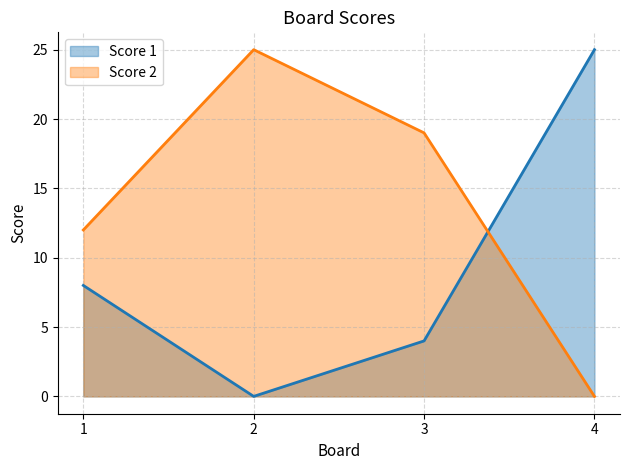

At which category does Score 2 reach its first local peak?

2